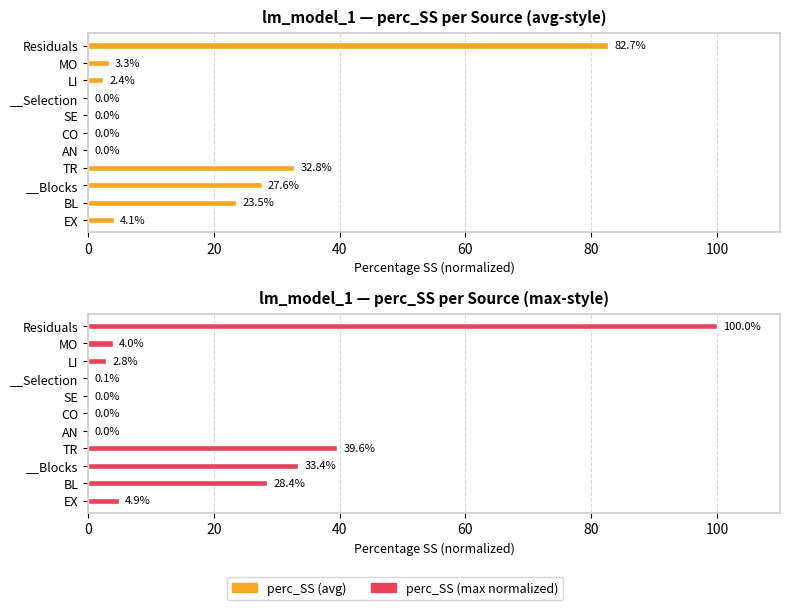

How many values in the perc_SS (max normalized) series are below 3?

5